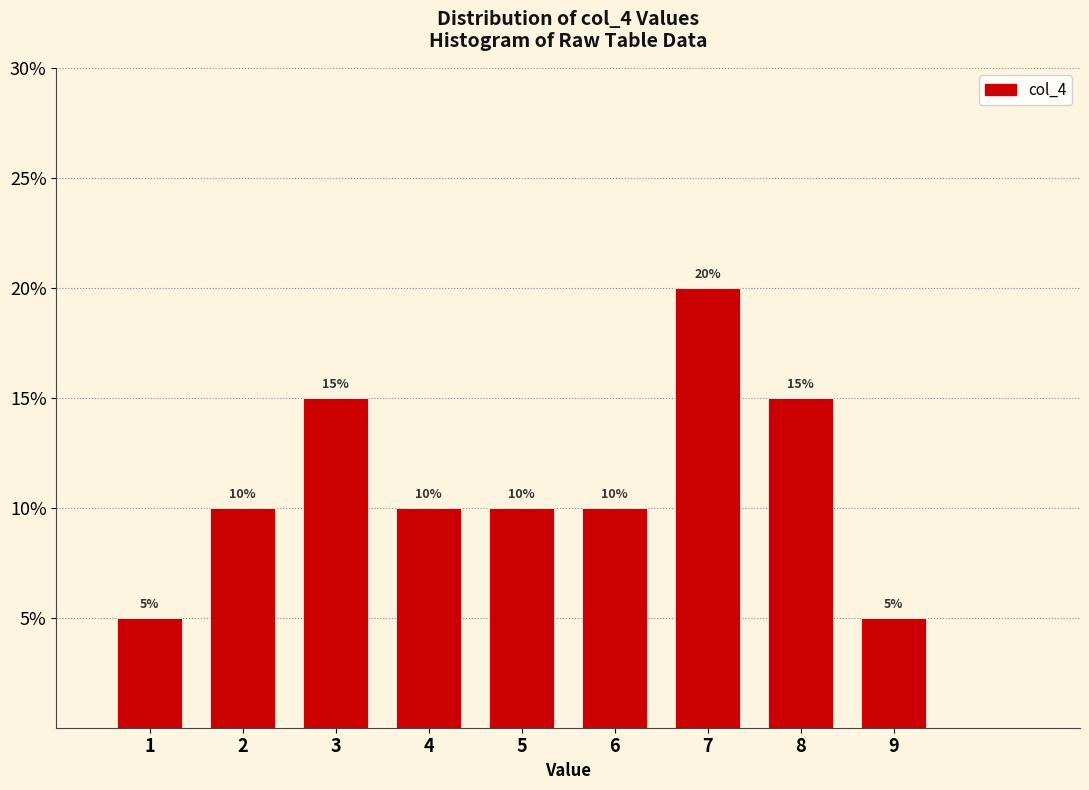

How tall is the bar that spans 7.5 to 8.5 on the x-axis?

15